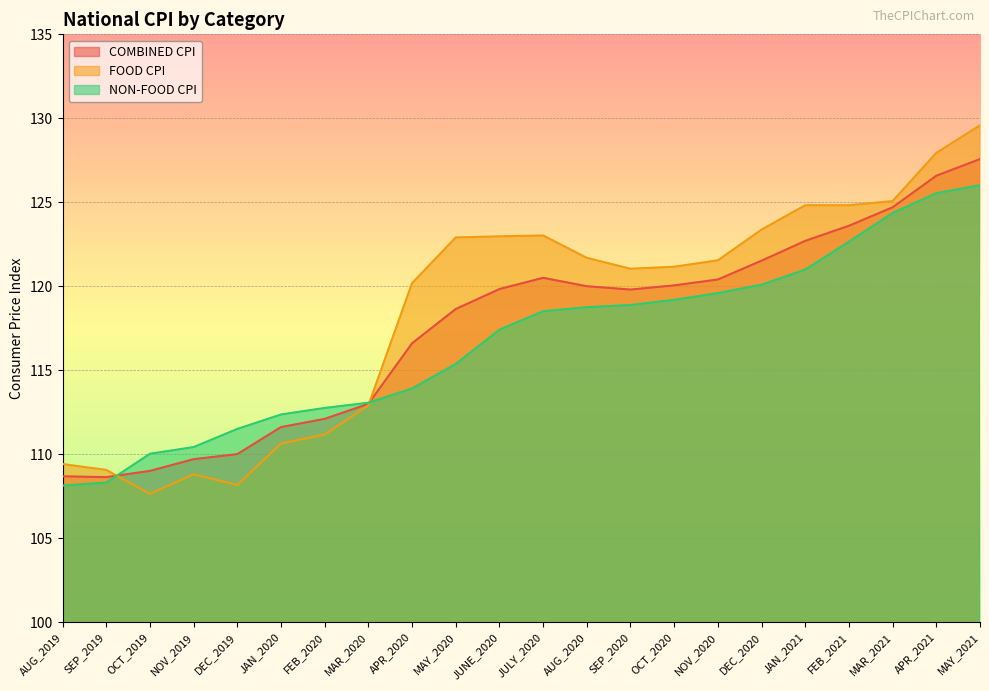

How many interior local peaks does the FOOD CPI series have?

2